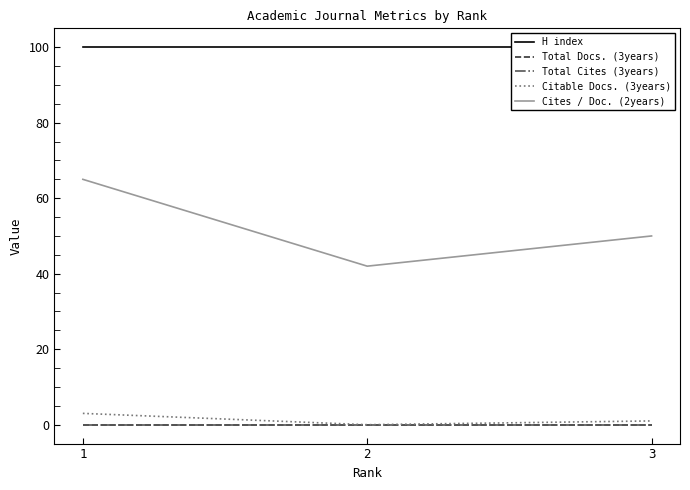

How many lines are shown in the chart?

5